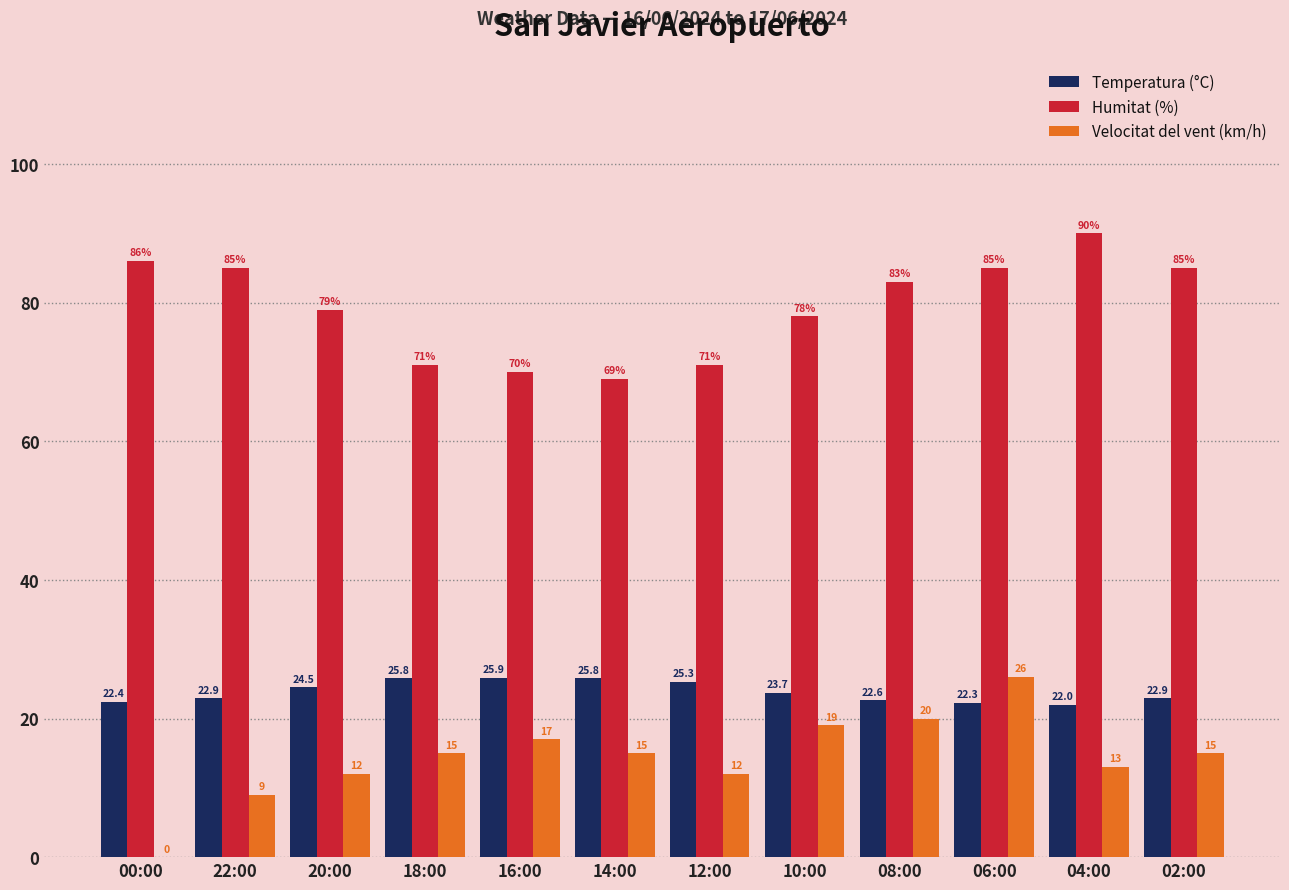

Which category has the highest value in the Temperatura (°C) series?

16:00